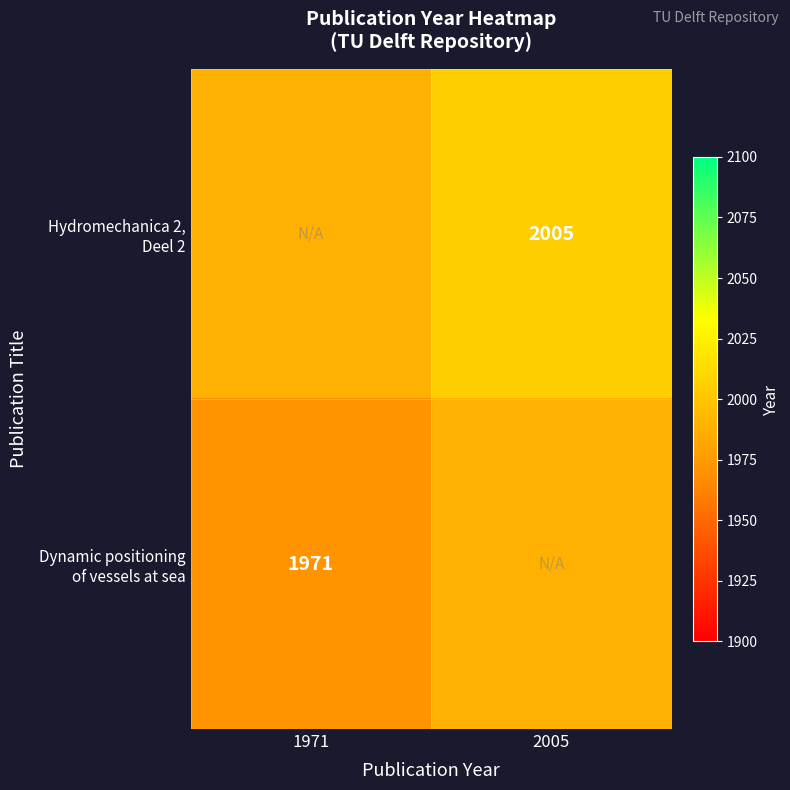

What is the lowest value of the Dynamic positioning of vessels at sea series?

1971